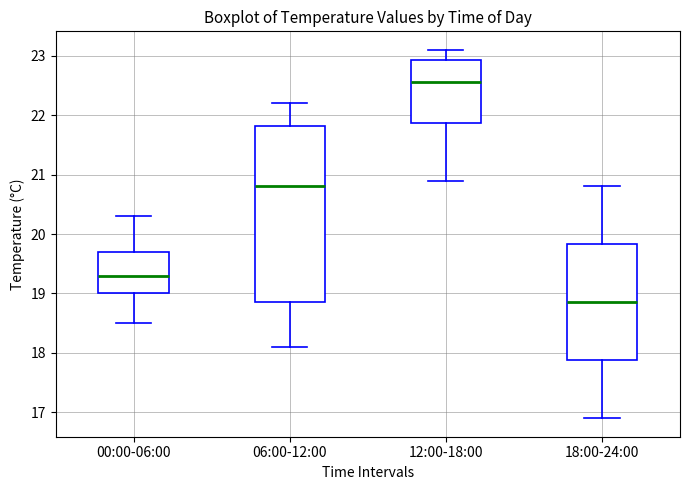

Comparing the boxes themselves (not the whiskers), which one is the tallest?

06:00-12:00